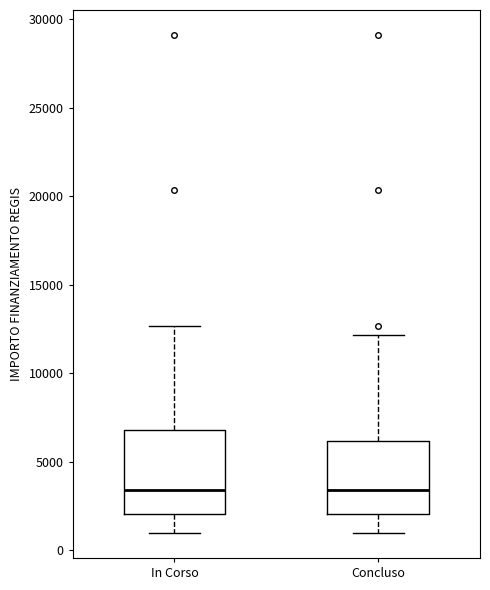

Which box is the tallest, from its lower edge to its upper edge?

In Corso